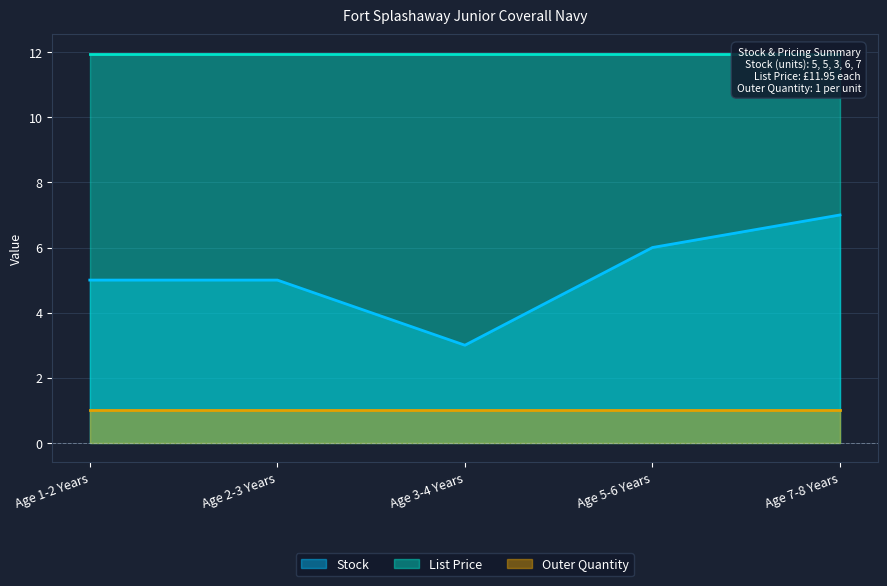

List the series in order of their peak value, lowest first.

Outer Quantity, Stock, List Price